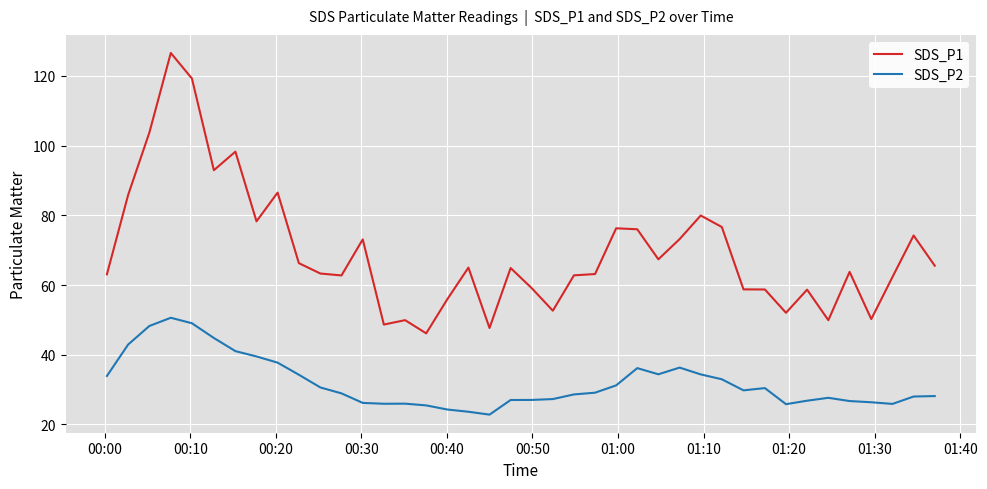

What is the minimum value for SDS_P2?

22.8